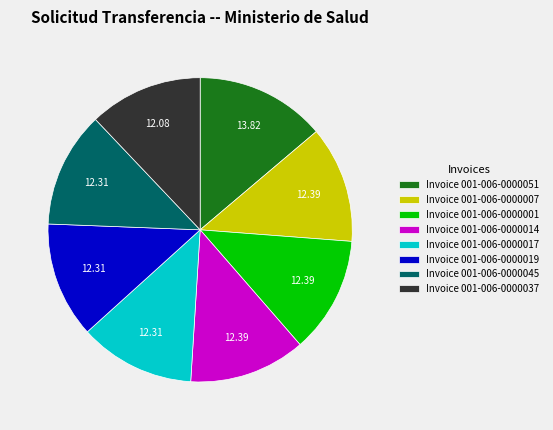

Approximately how many times larger is the value at Invoice 001-006-0000017 compared to Invoice 001-006-0000045?

1.0